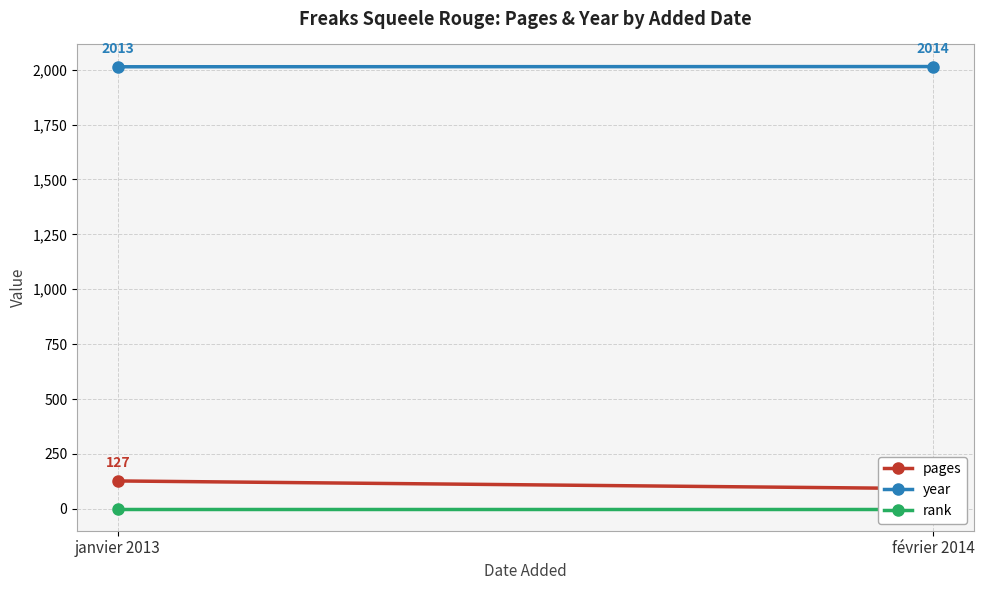

At how many categories does at least one series exceed 1002?

2